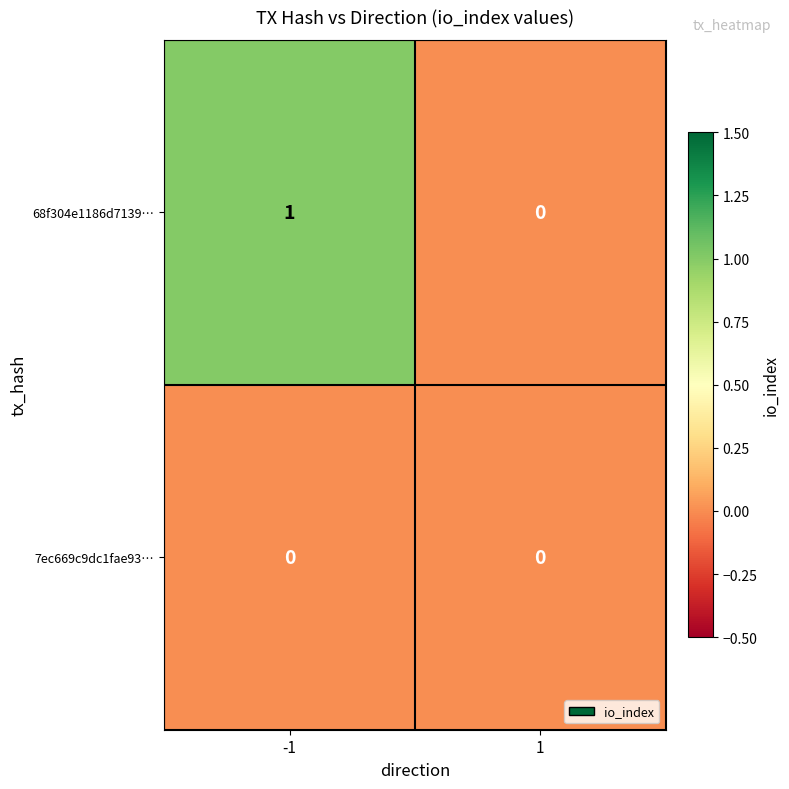

Which series has the widest spread of values?

68f304e1186d7139…